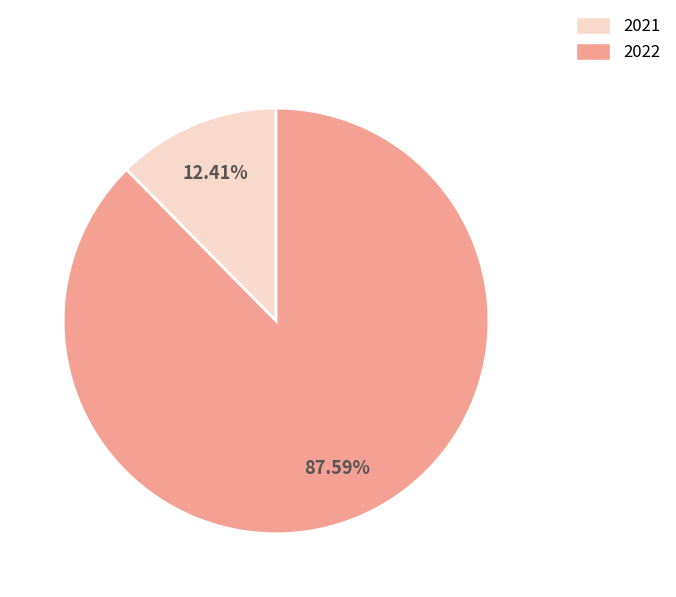

To the nearest percent, what is the difference between the 2022 and 2021 slice percentages?

75%